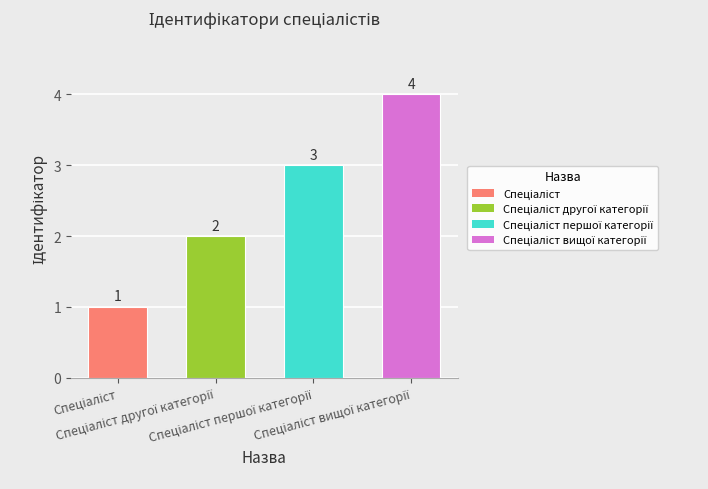

What is the sum of all values?

10